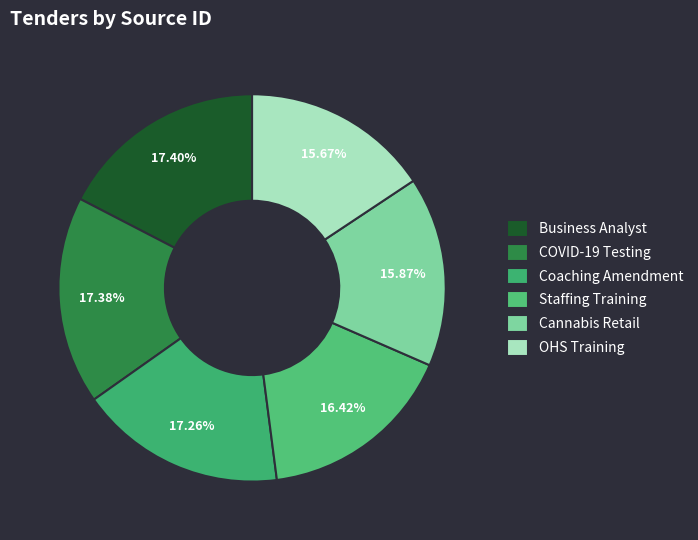

Which slice is the smallest?

Occupational Health and Safety Training